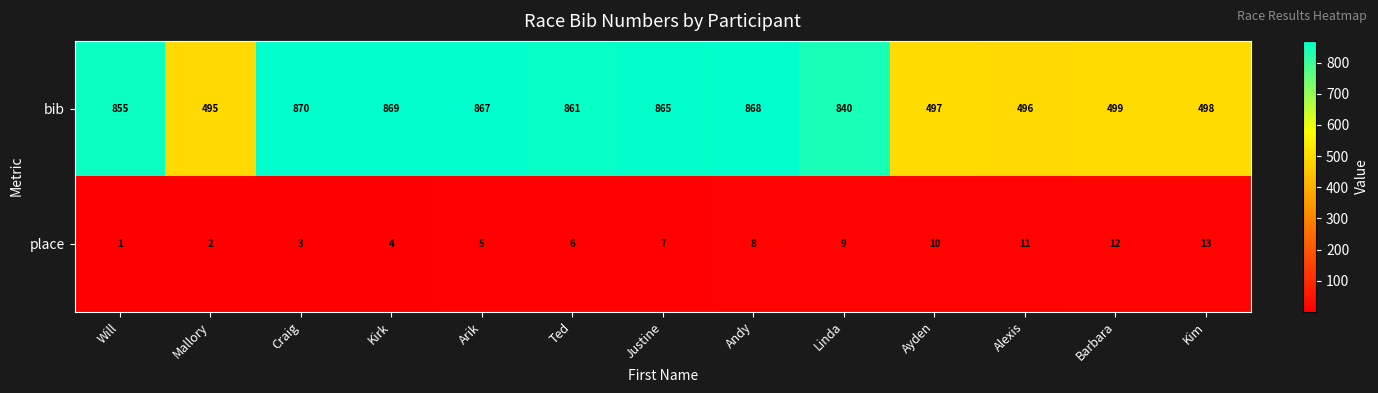

Reading left to right, list all the values displayed in this chart.

bib: 855	495	870	869	867	861	865	868	840	497	496	499	498
place: 1	2	3	4	5	6	7	8	9	10	11	12	13